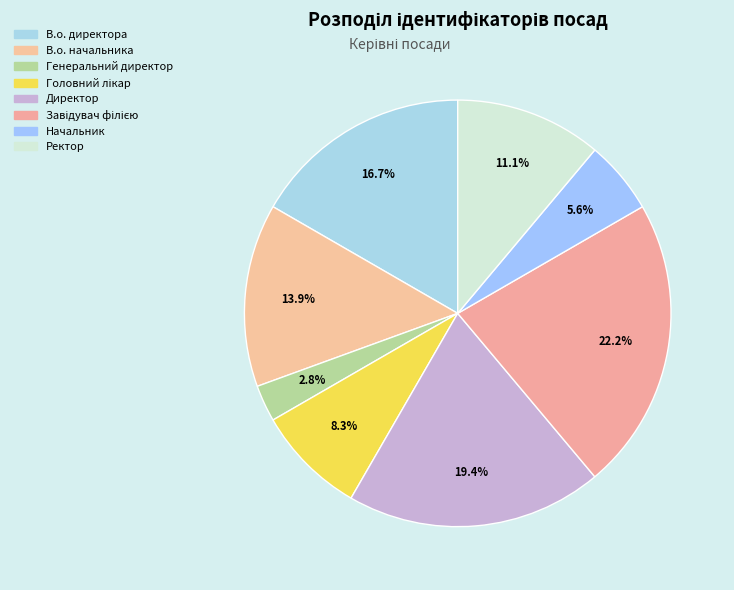

Count the number of slices in the pie.

8